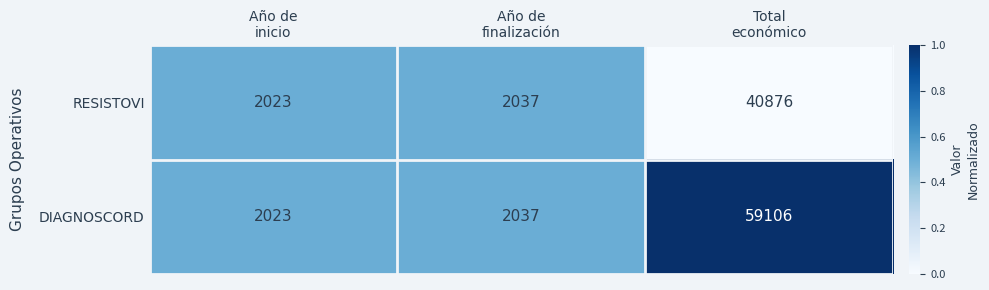

Rank the series by their average value, from highest to lowest.

DIAGNOSCORD, RESISTOVI